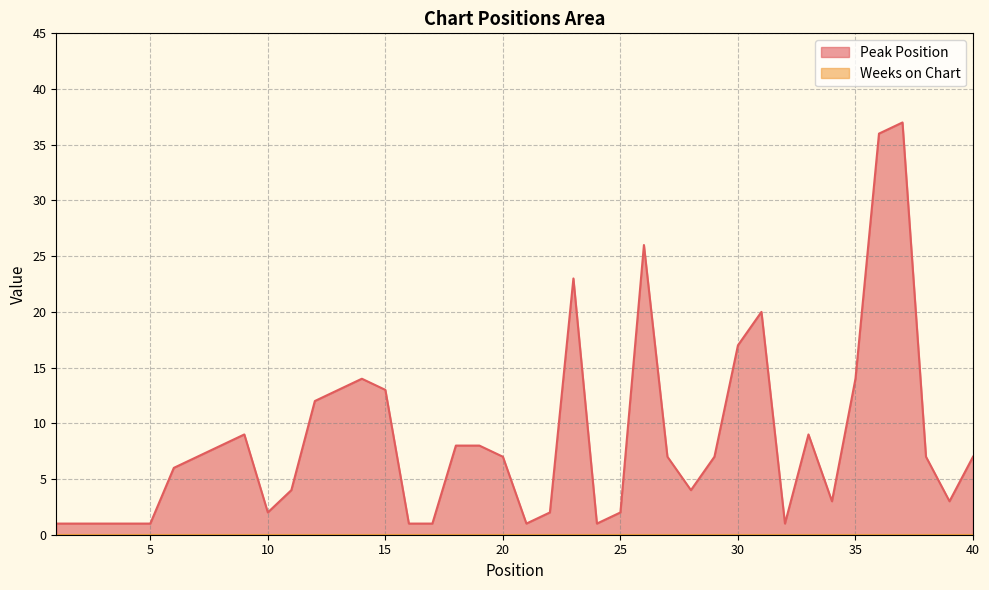

Reading left to right, list all the values displayed in this chart.

1=1	2=1	3=1	4=1	5=1	6=6	7=7	8=8	9=9	10=2	11=4	12=12	13=13	14=14	15=13	16=1	17=1	18=8	19=8	20=7	21=1	22=2	23=23	24=1	25=2	26=26	27=7	28=4	29=7	30=17	31=20	32=1	33=9	34=3	35=14	36=36	37=37	38=7	39=3	40=7